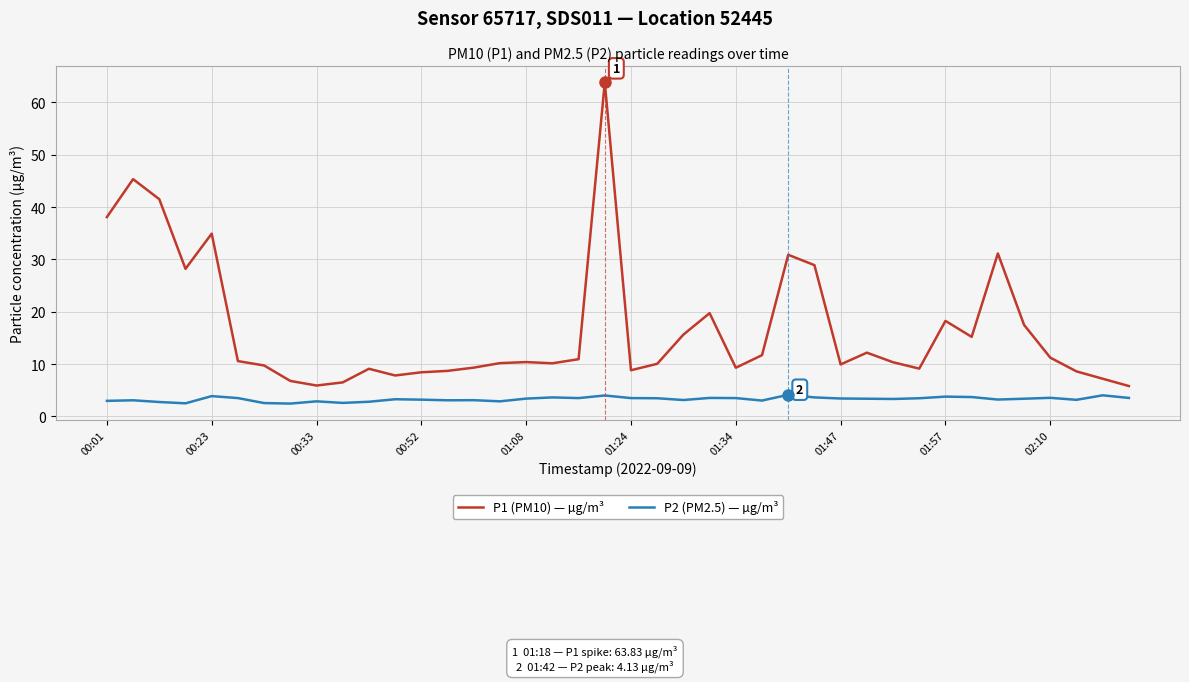

Rank the series by their average value, from lowest to highest.

P2 (PM2.5) — µg/m³, P1 (PM10) — µg/m³